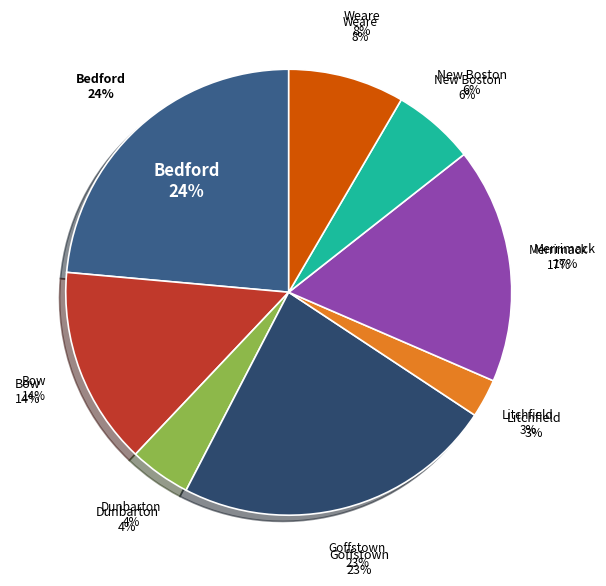

What is the change in value from Bow to Litchfield?

-393